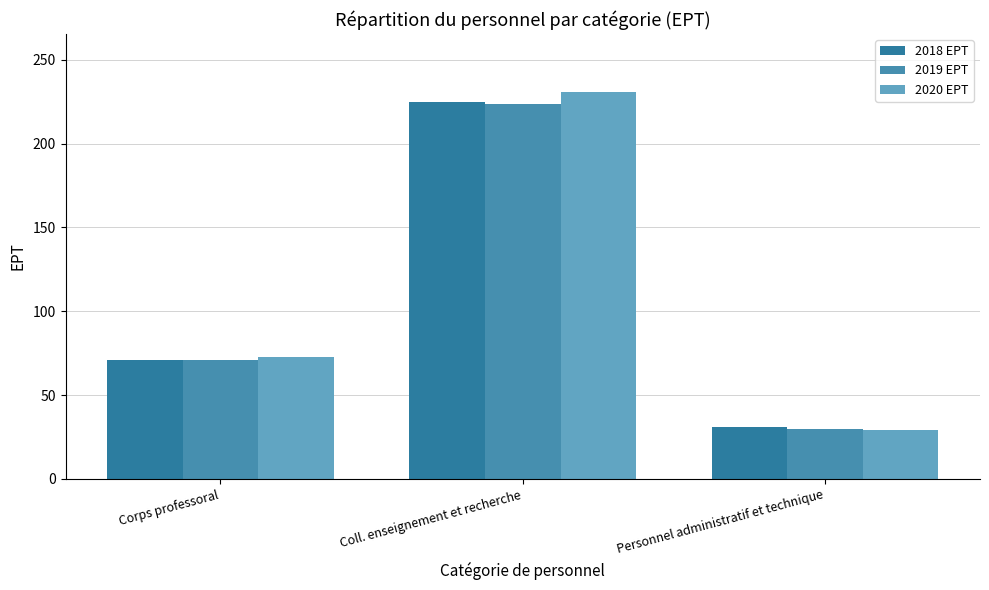

What is the value of the 2018 EPT bar at the 2nd from the left?

224.5